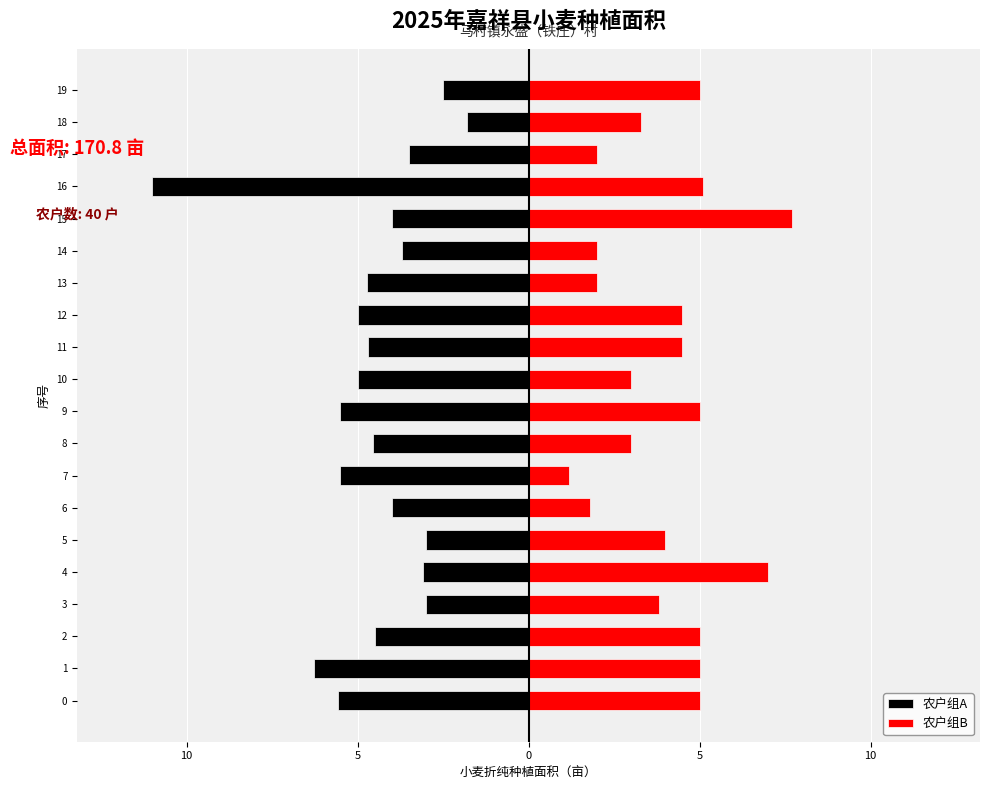

What is the label of the 12th bar from the right?

8